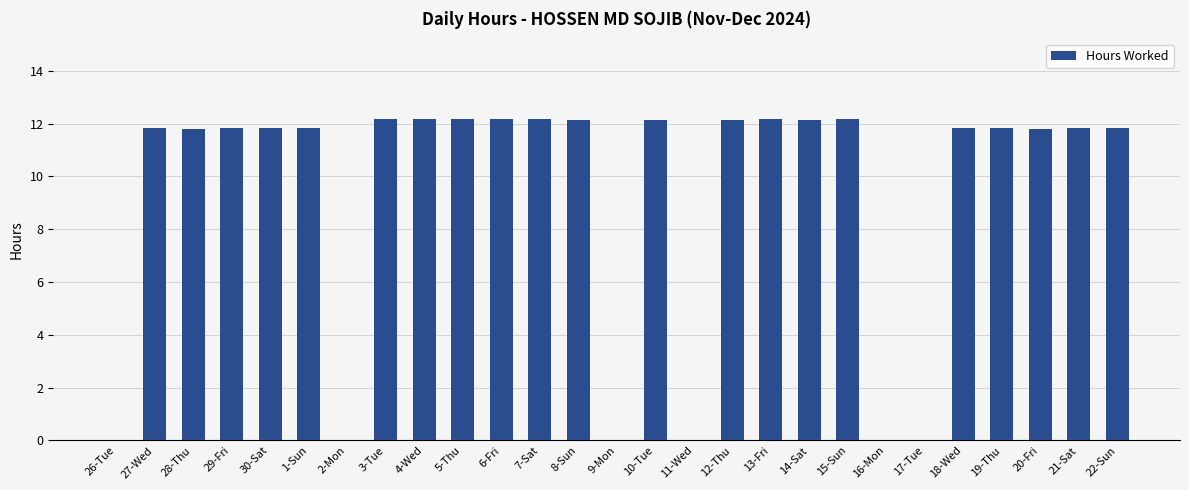

What is the sum of all values?

252.0